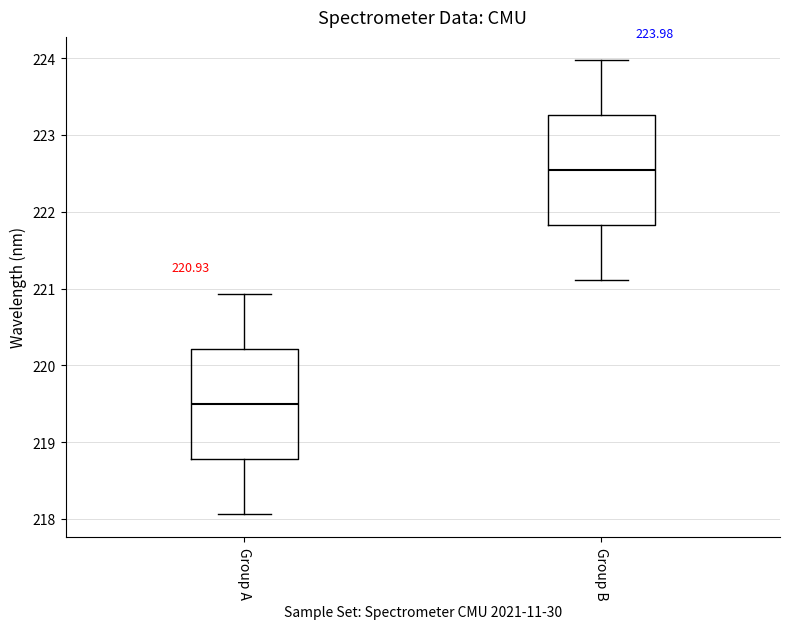

Which box's median line is the highest?

Group B